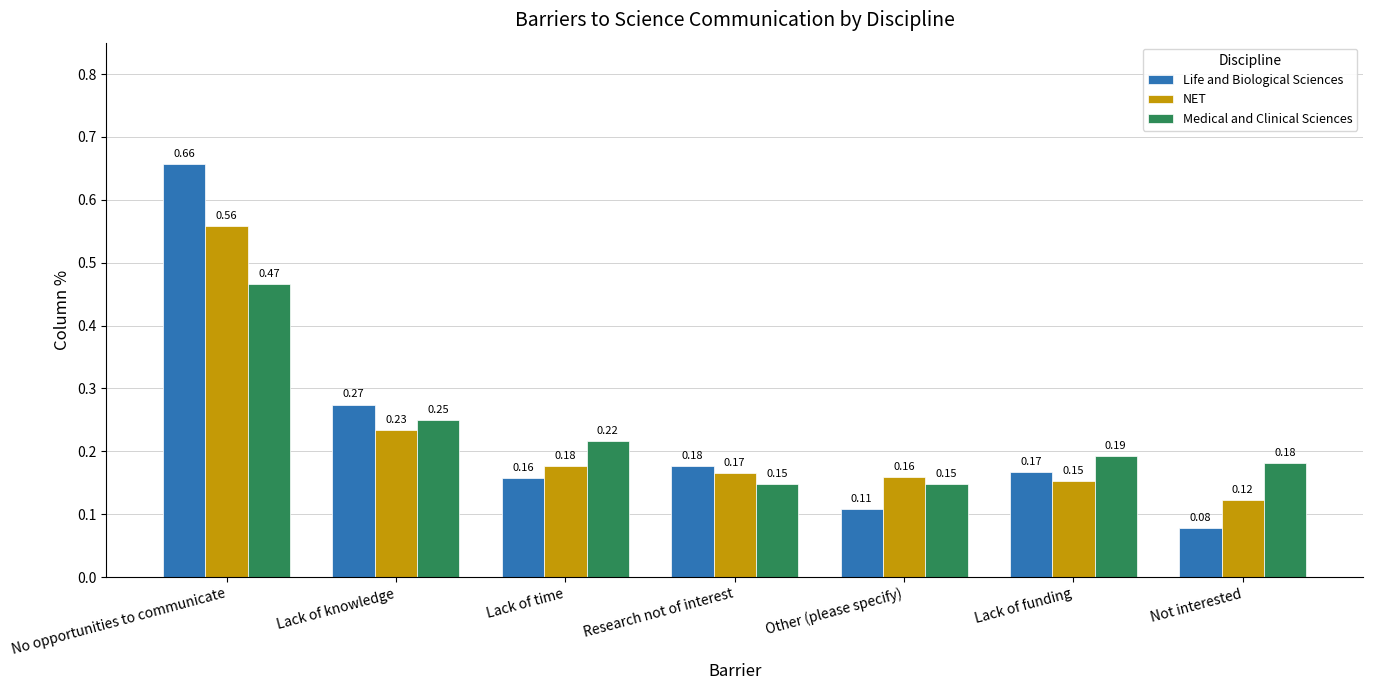

Between No opportunities to communicate and Lack of funding, which series saw the biggest shift?

Life and Biological Sciences